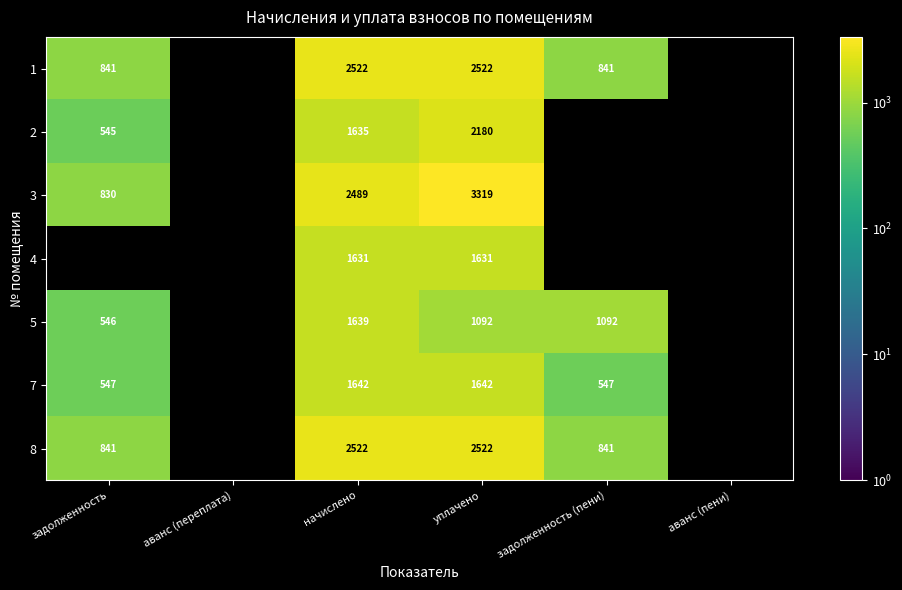

Is the value of 3 at уплачено greater than the value of 5 at задолженность?

Yes